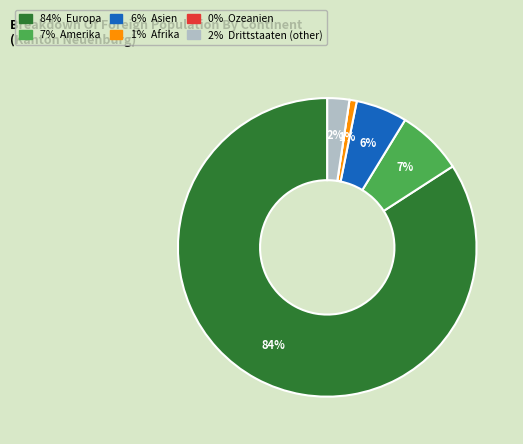

To the nearest percent, what is the average slice percentage?

17%